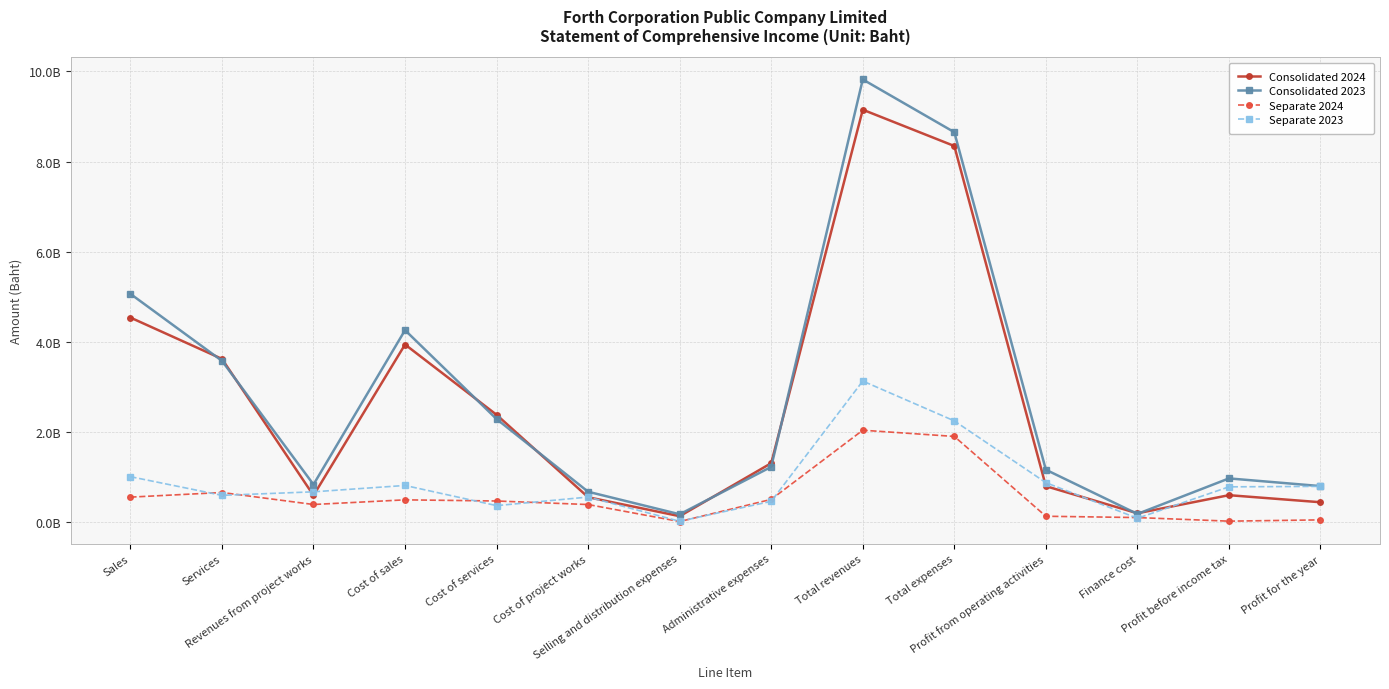

At which category does Separate 2023 reach its first local valley?

Services